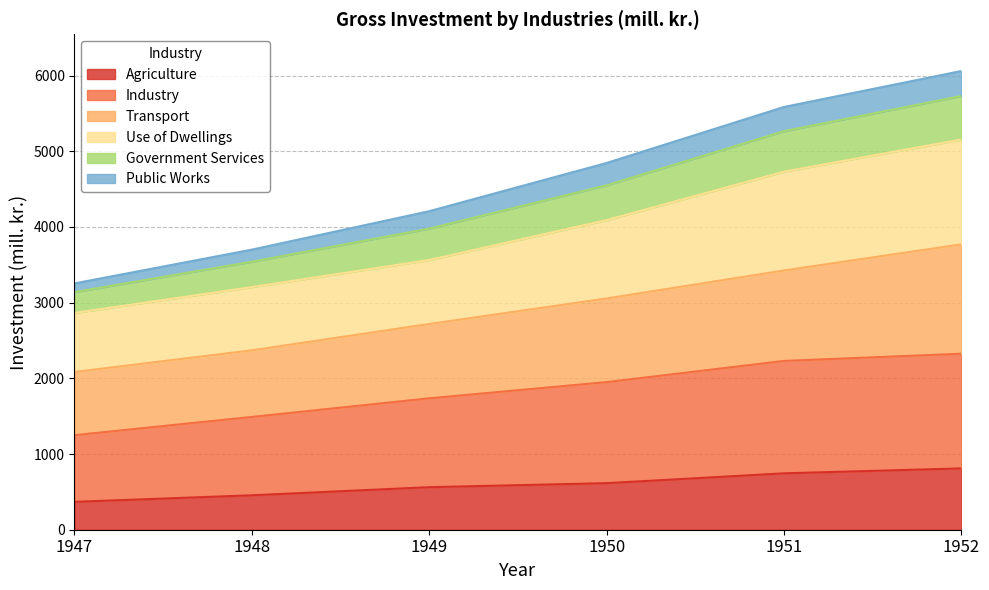

The value of Agriculture at 1948 is 455. True or false?

True